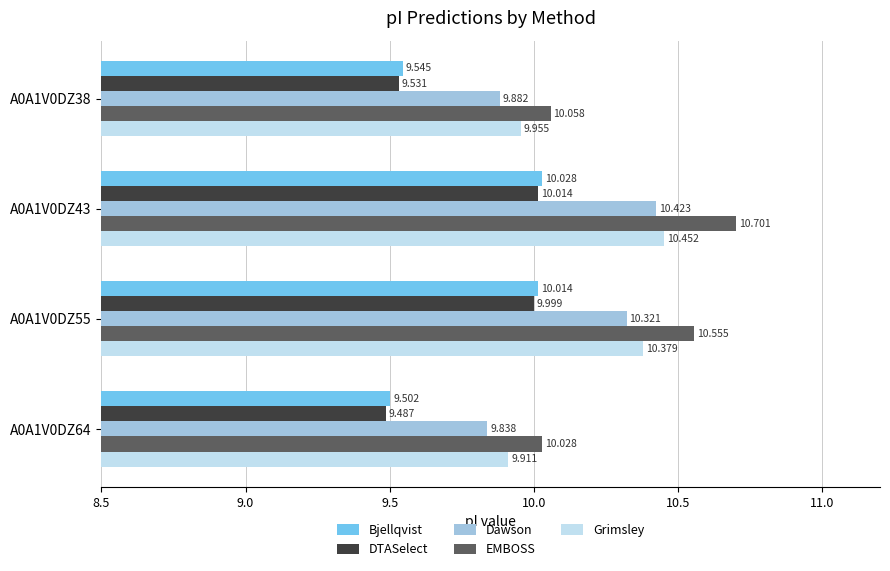

Is the value of EMBOSS at A0A1V0DZ38 greater than the value of Grimsley at A0A1V0DZ64?

Yes